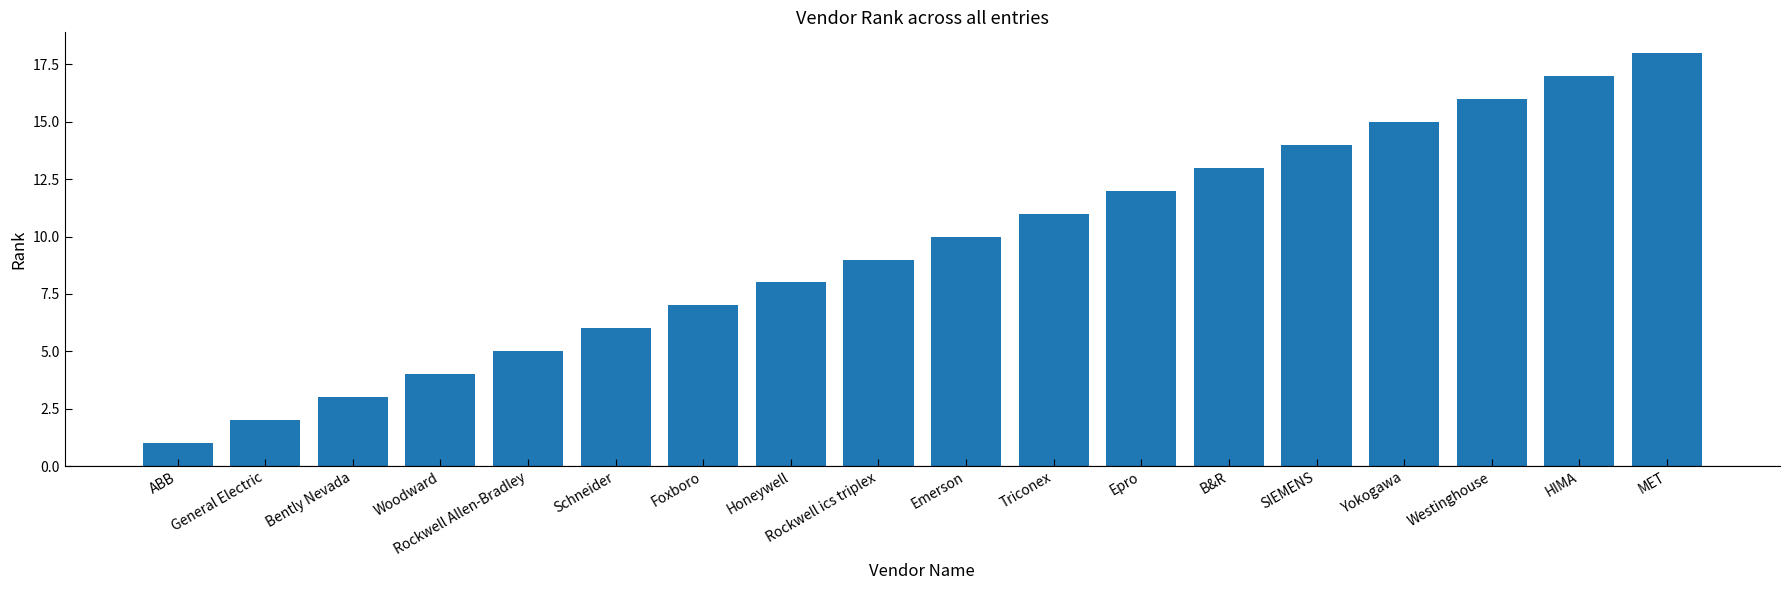

Does the chart contain any negative values?

No